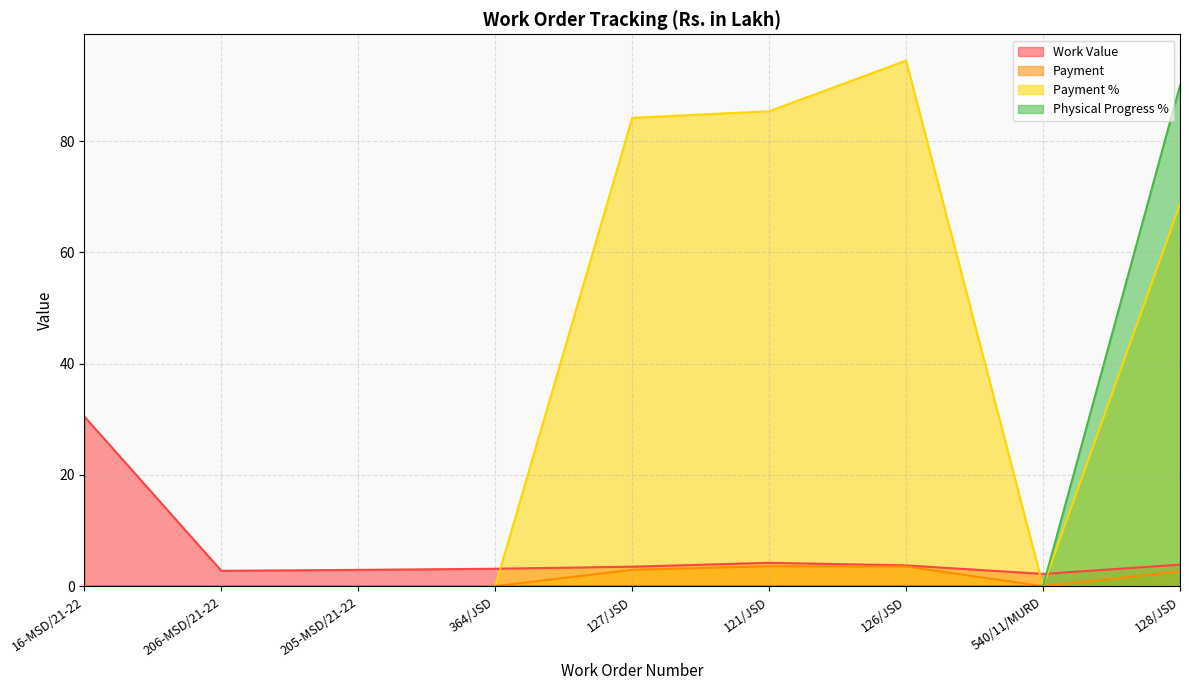

True or false: Payment and Payment % cross at least once.

False